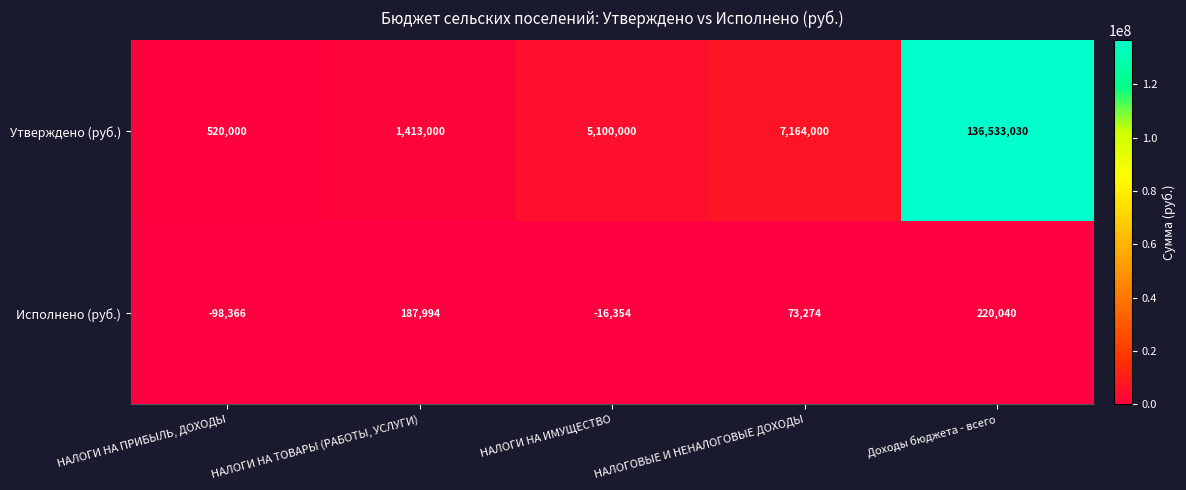

Which series has the largest total across all categories?

Утверждено (руб.)